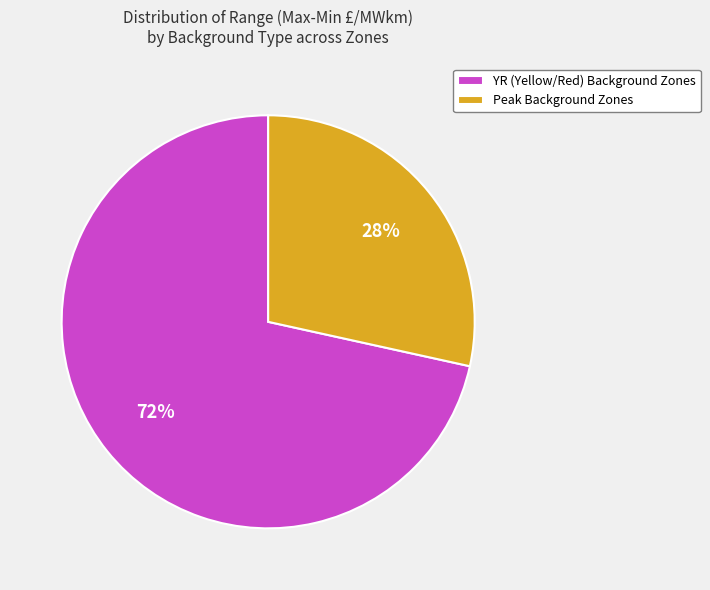

Which has a higher value, Peak Background Zones or YR (Yellow/Red) Background Zones?

YR (Yellow/Red) Background Zones